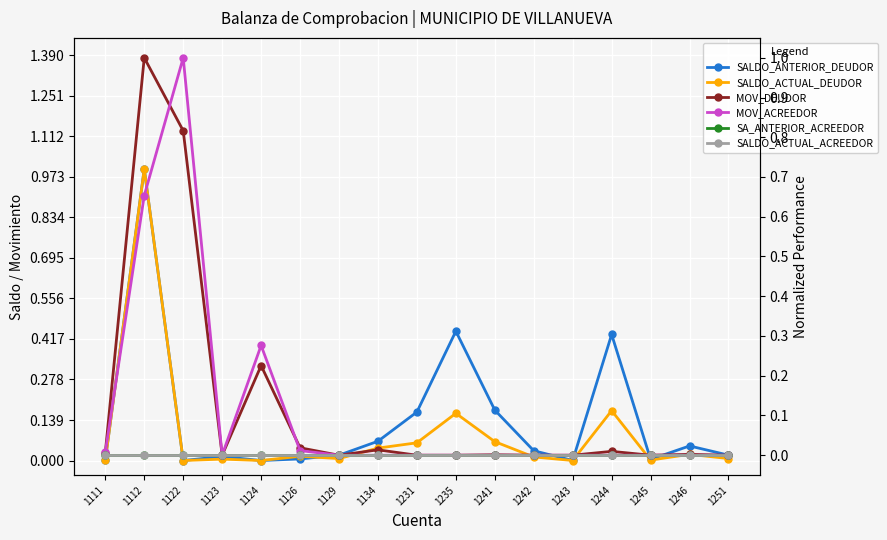

Between which two adjacent categories do MOV_DEUDOR and SALDO_ACTUAL_DEUDOR first intersect?

1122 and 1123